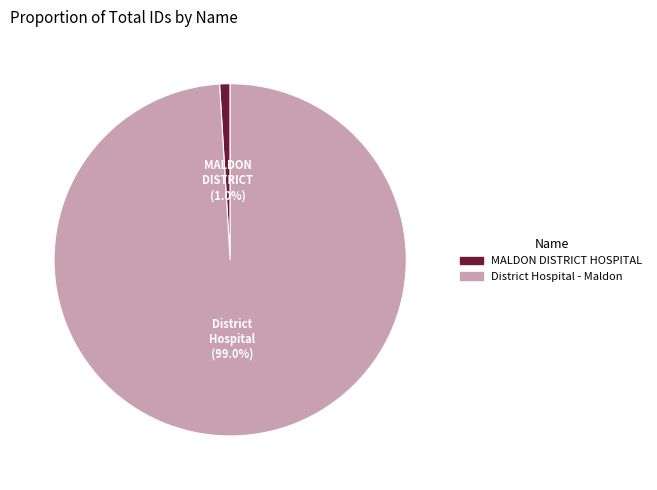

Does any single category account for the majority?

Yes